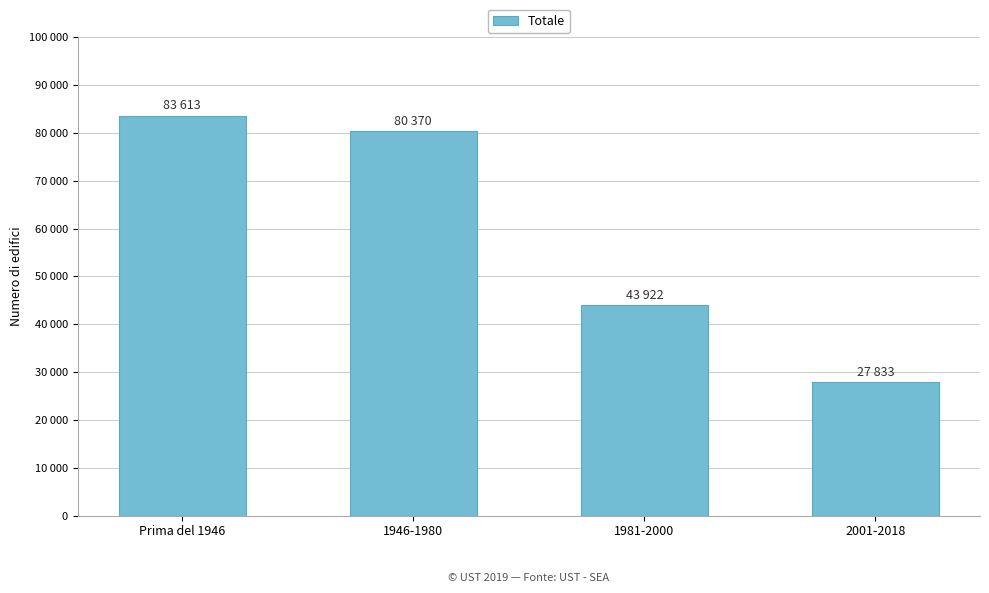

What is the greatest value displayed?

83613